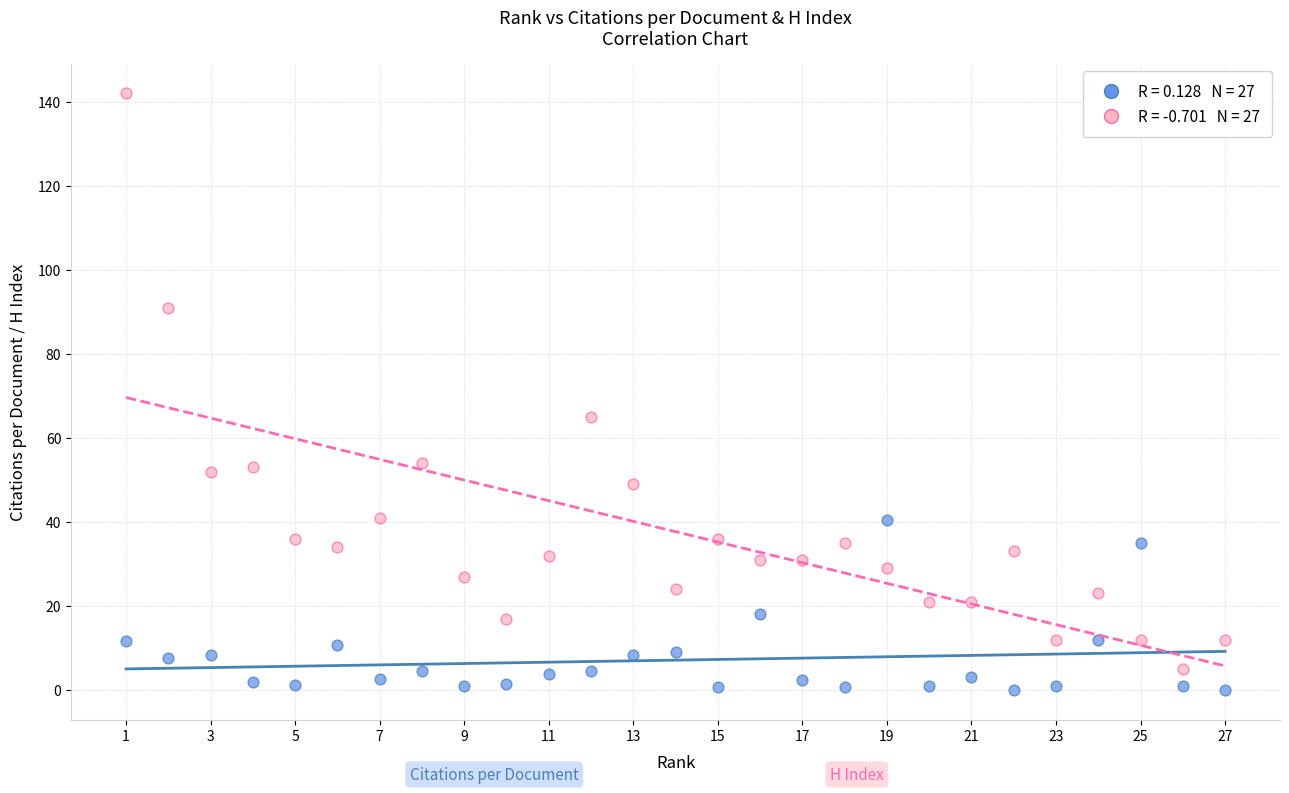

Across all data points, what is the range of X values (max minus min)?

26.0